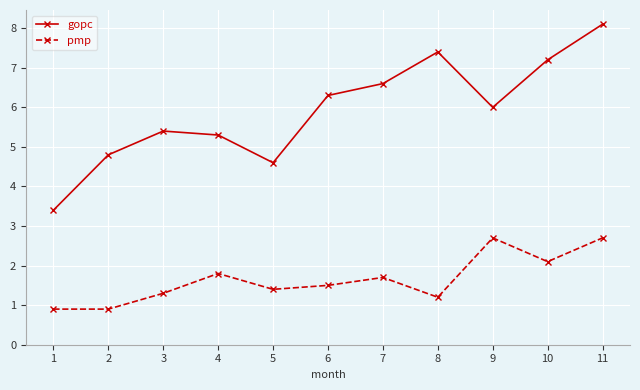

What is the value of the pmp point at the 5th from the left?

1.4